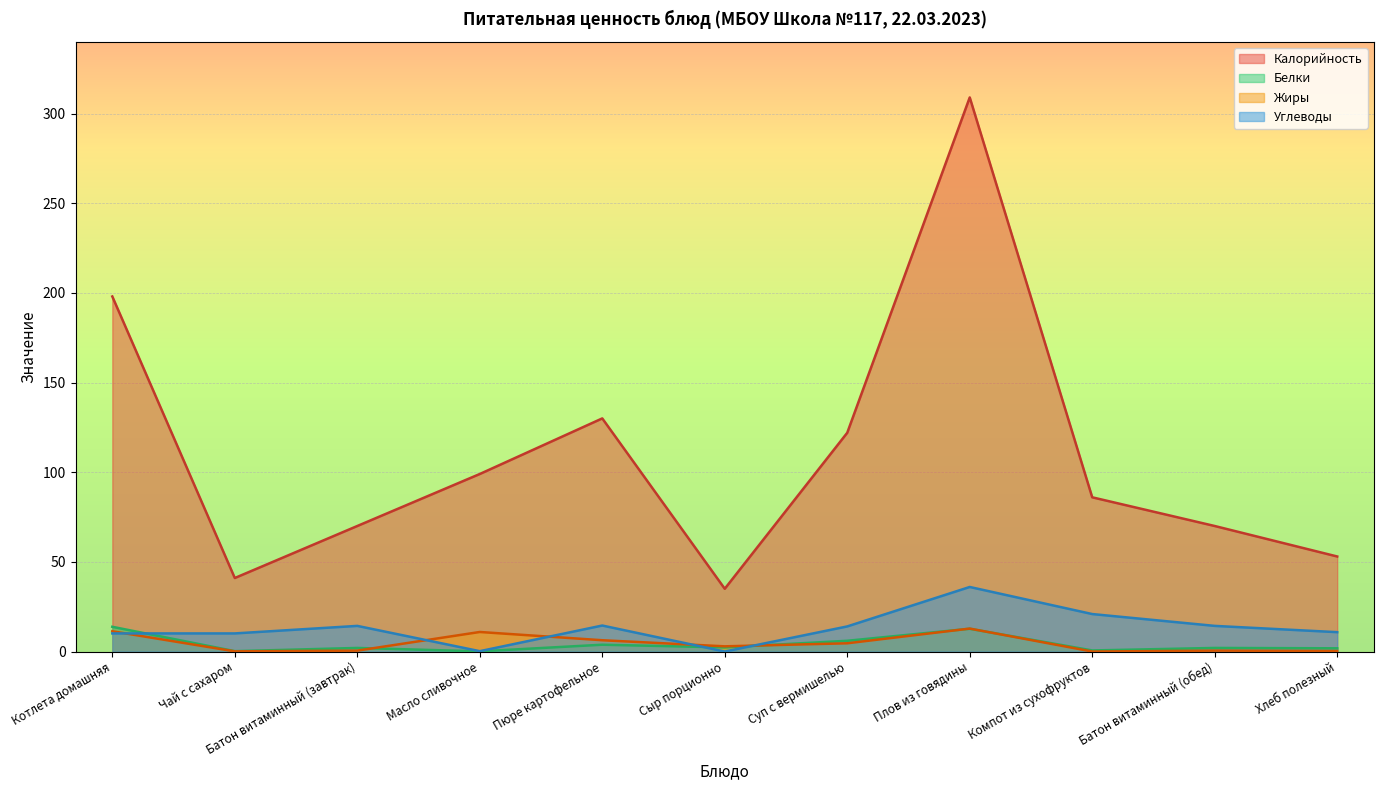

What is the total value across all series at Батон витаминный (обед)?

86.8